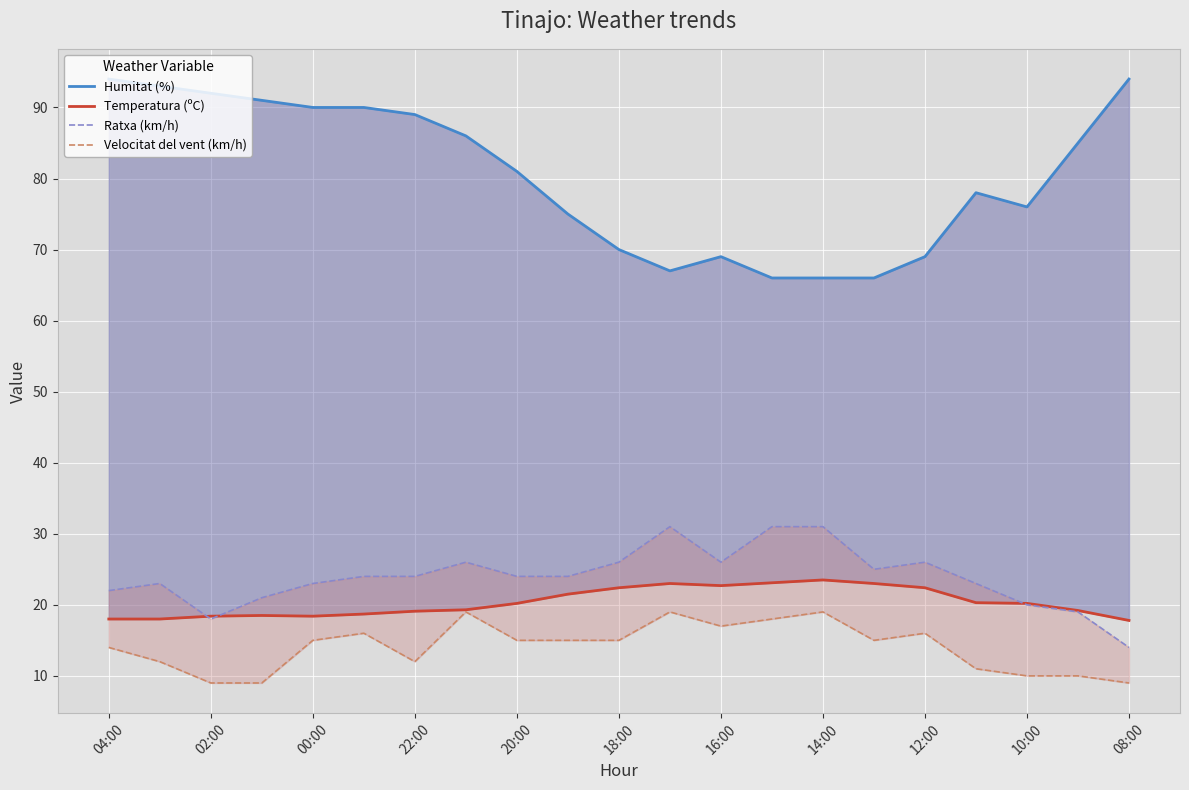

What is the difference between the maximum and minimum values in the Temperatura (ºC) series?

5.7